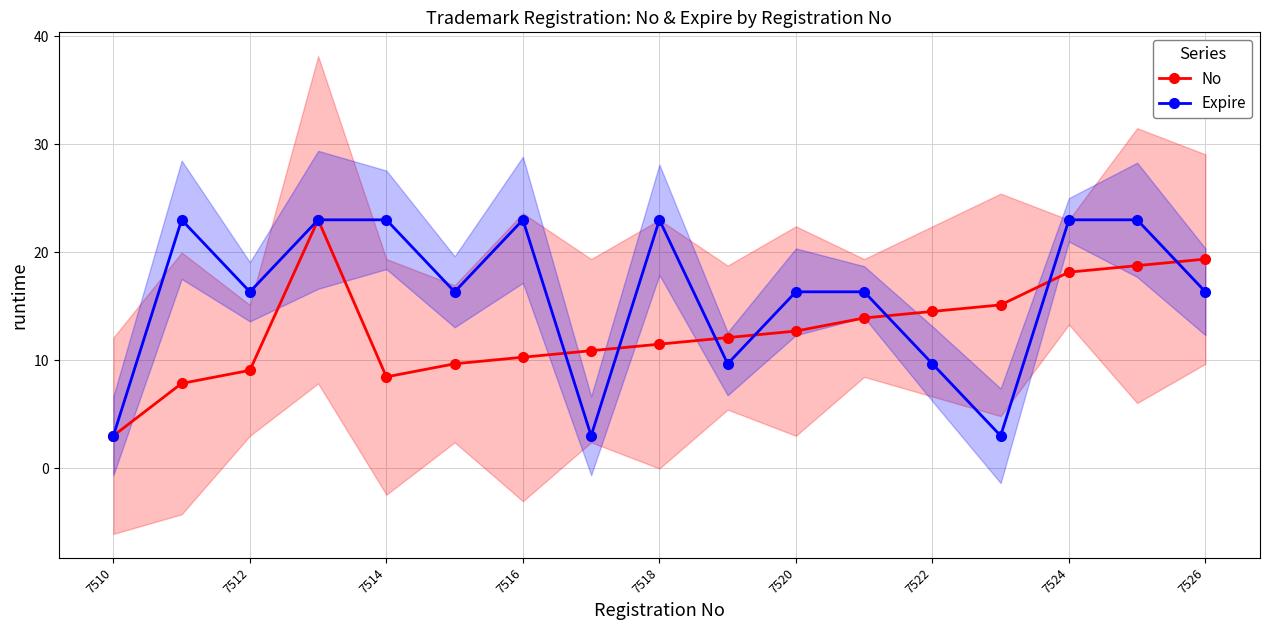

At how many categories does at least one series exceed 16?

12